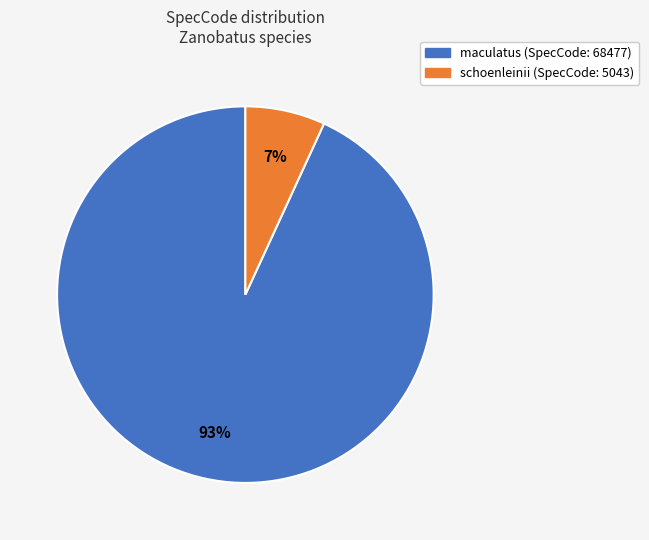

Which category accounts for the majority?

maculatus